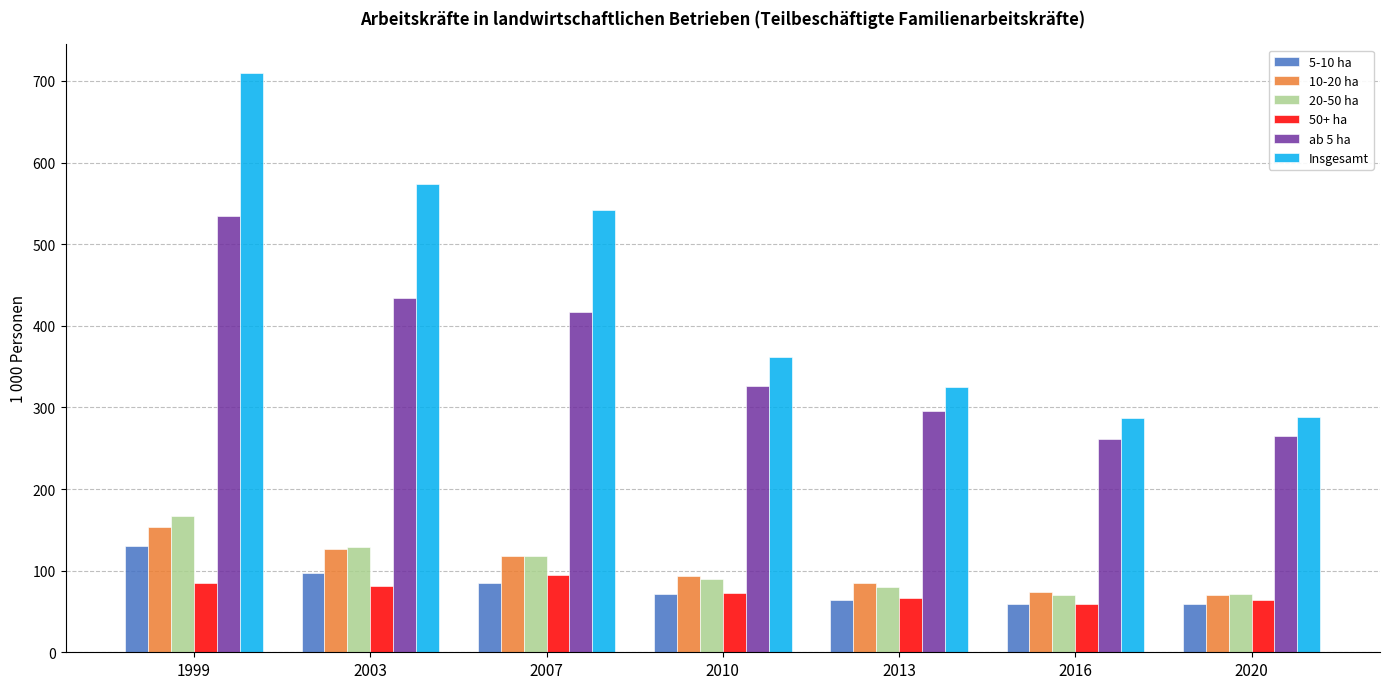

What value does the 10-20 ha series have at 1999?

153.1